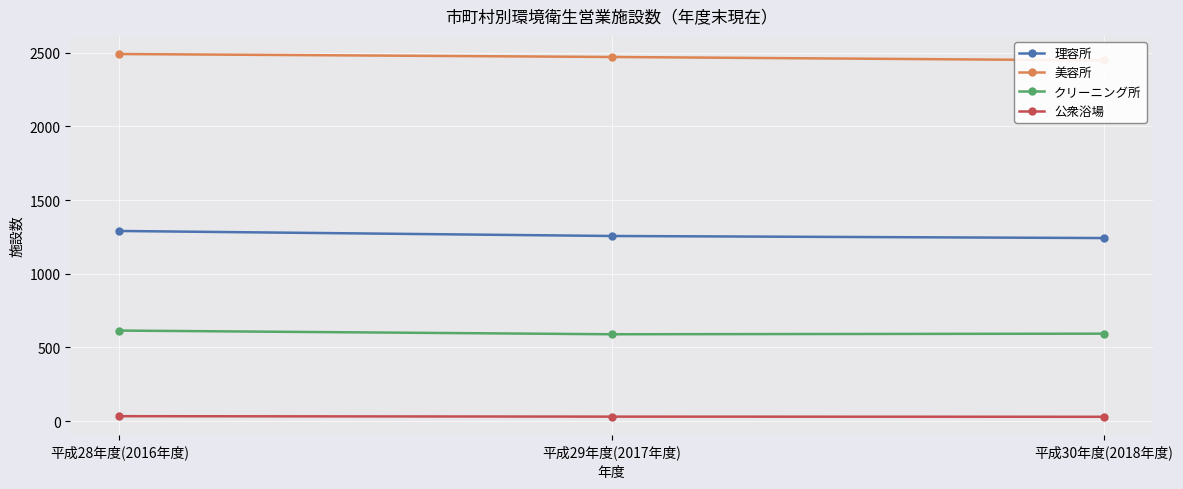

Rank the series by their maximum value, from lowest to highest.

公衆浴場, クリーニング所, 理容所, 美容所